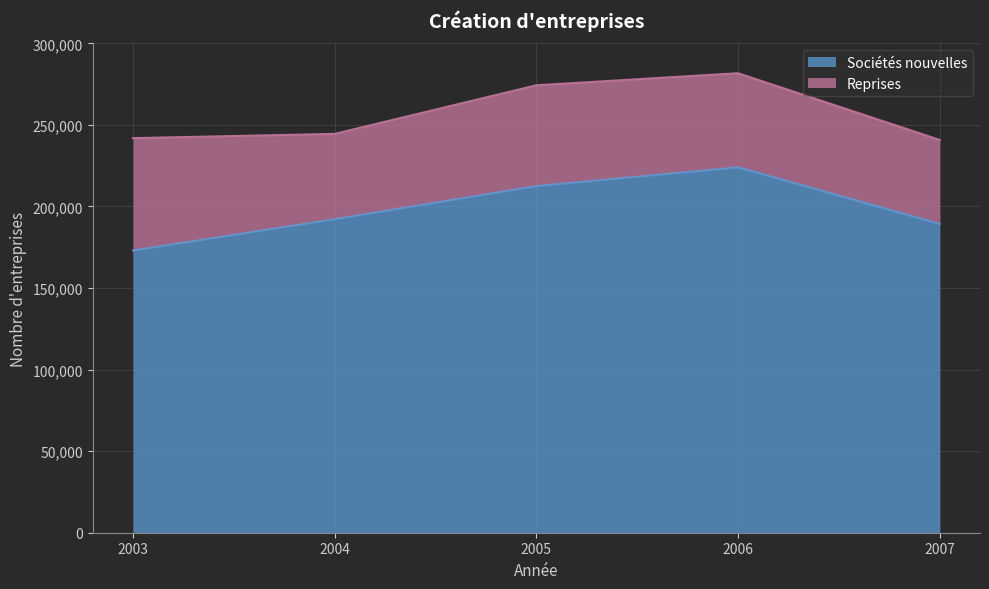

Reading left to right, what are all the values shown in this chart?

173000	192200	212500	224000	189300